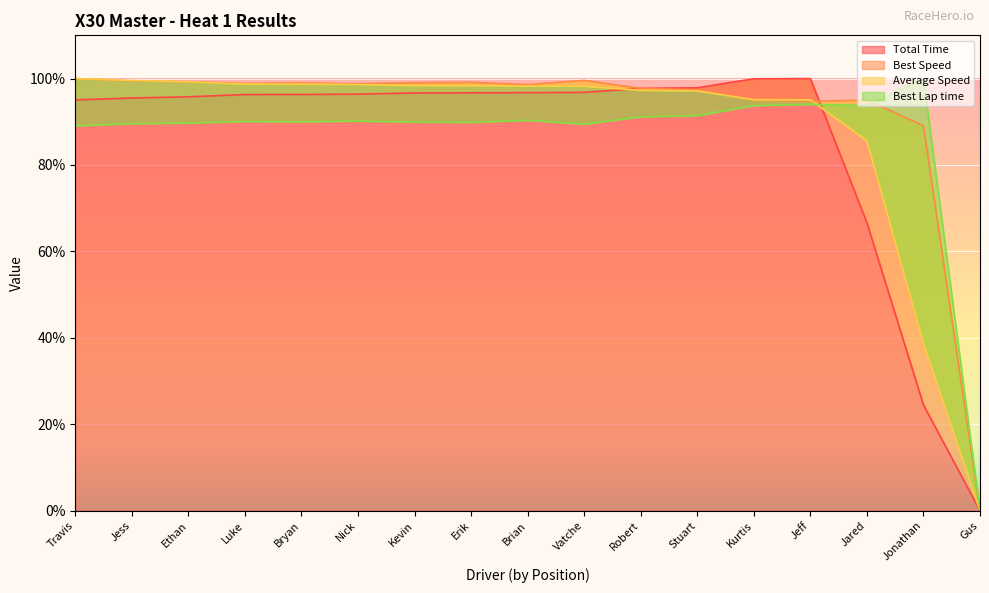

Is it true that Total Time equals 95.1 at Travis?

True